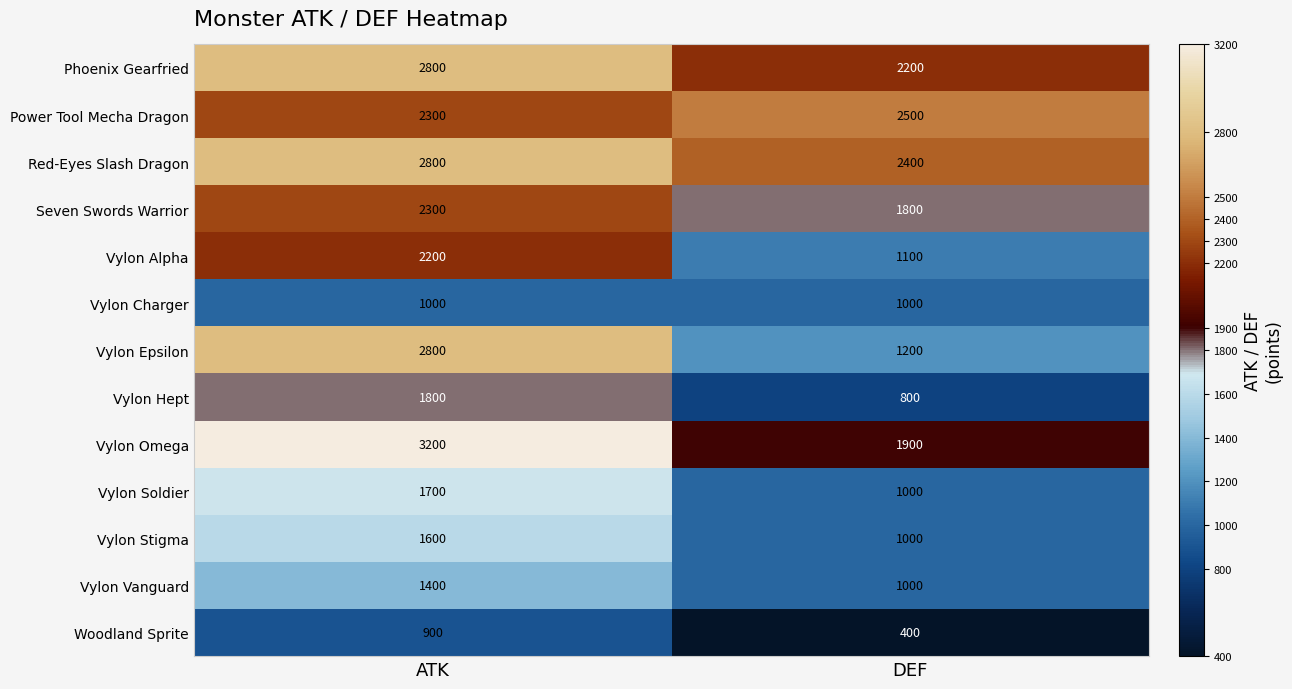

Reading left to right, extract all data points from this chart.

Phoenix Gearfried: 2800	2200
Power Tool Mecha Dragon: 2300	2500
Red-Eyes Slash Dragon: 2800	2400
Seven Swords Warrior: 2300	1800
Vylon Alpha: 2200	1100
Vylon Charger: 1000	1000
Vylon Epsilon: 2800	1200
Vylon Hept: 1800	800
Vylon Omega: 3200	1900
Vylon Soldier: 1700	1000
Vylon Stigma: 1600	1000
Vylon Vanguard: 1400	1000
Woodland Sprite: 900	400